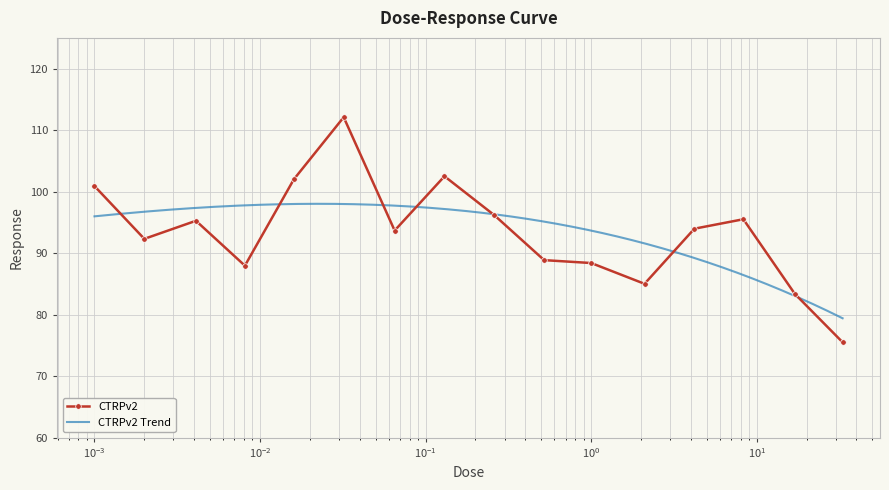

What is the sum of the values at 0.002 and 0.26?

188.5